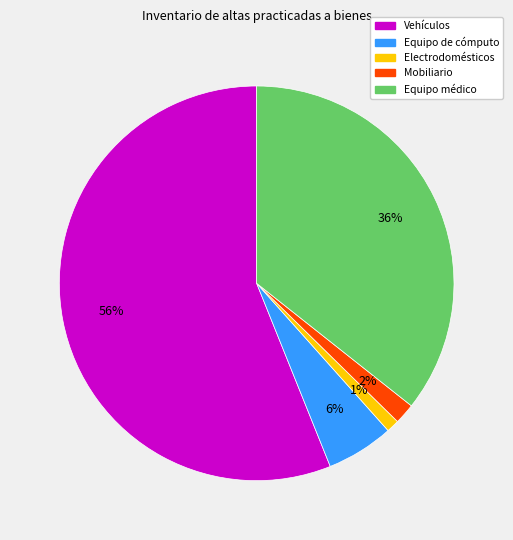

Does any single category account for the majority?

Yes